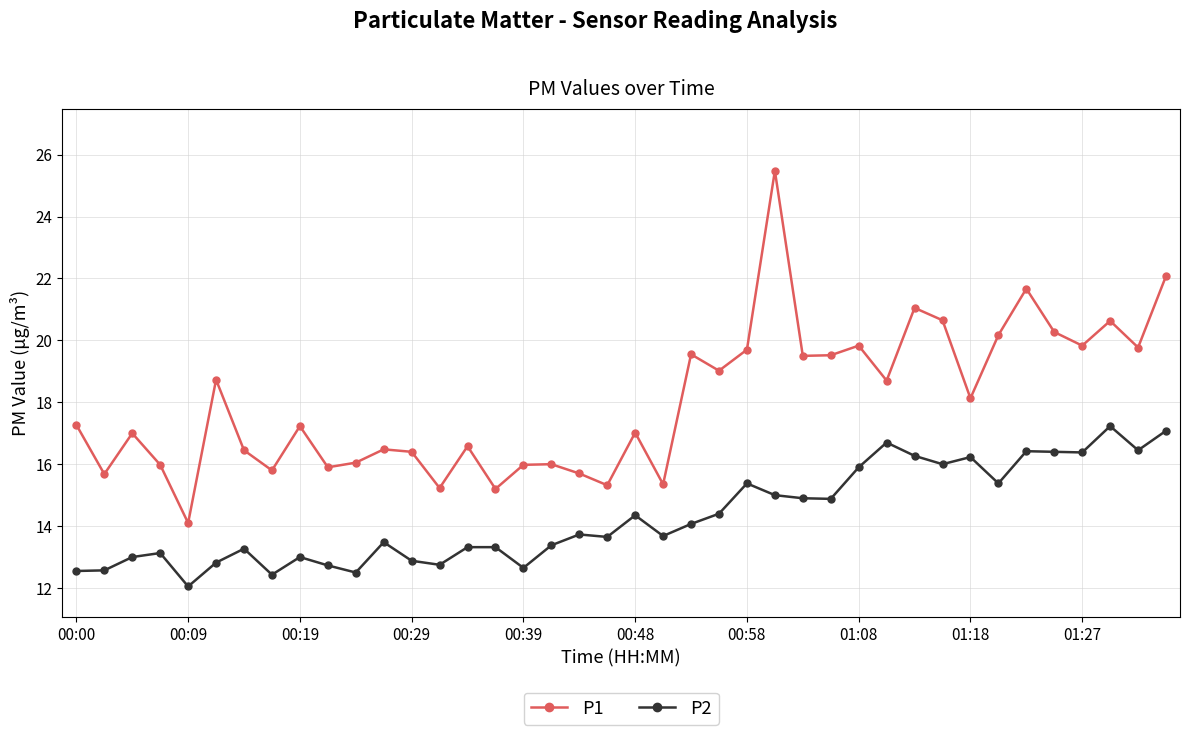

How many series are shown in this chart?

2